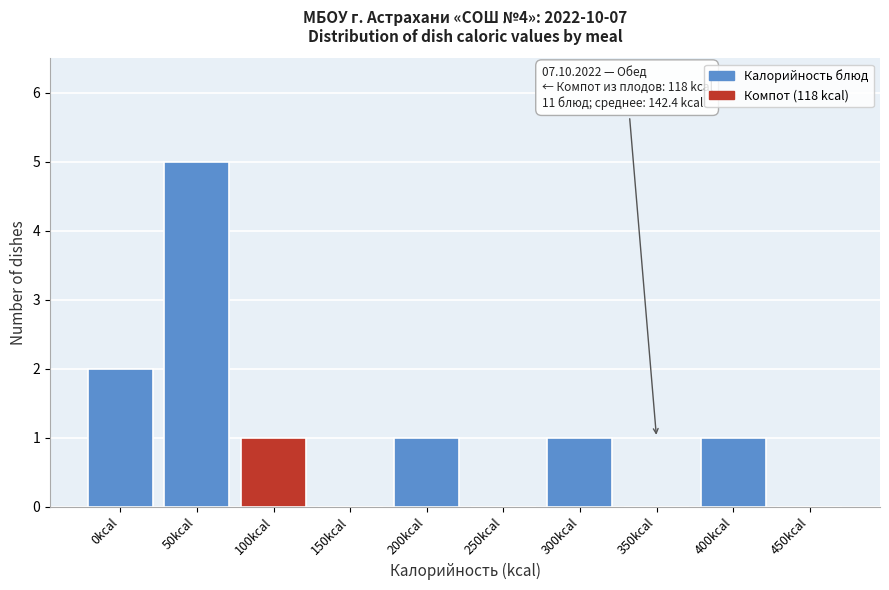

Reading left to right, transcribe all the data shown in this chart.

0kcal=2	50kcal=5	100kcal=1	150kcal=0	200kcal=1	250kcal=0	300kcal=1	350kcal=0	400kcal=1	450kcal=0